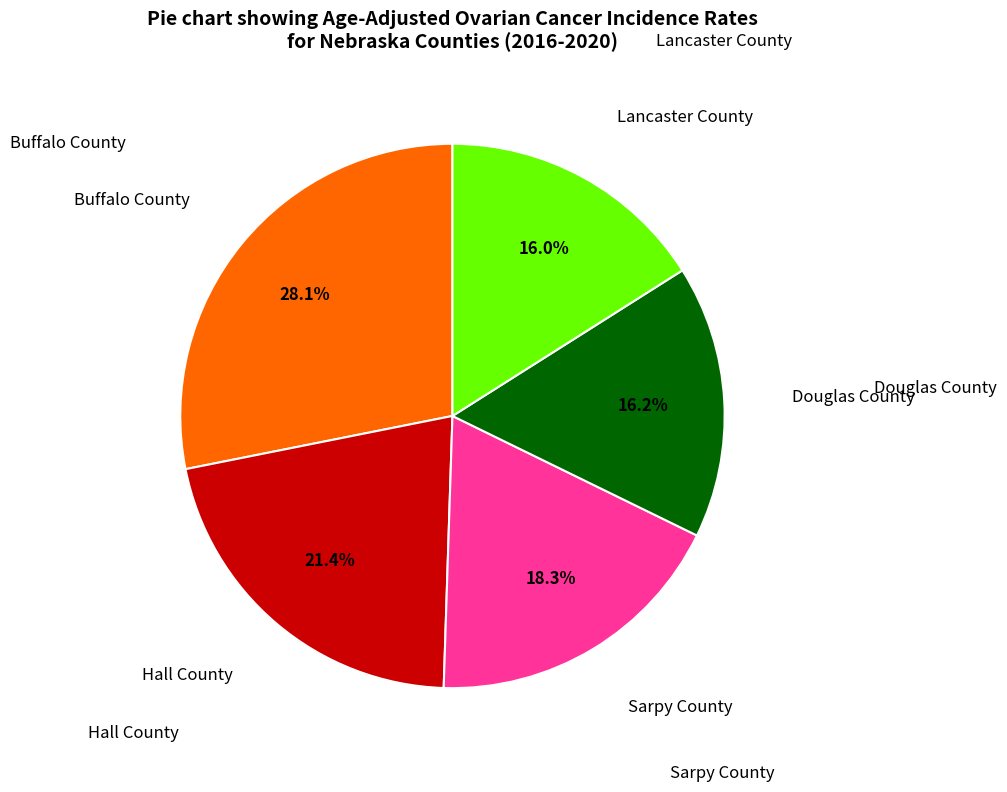

Does any single category account for the majority?

No